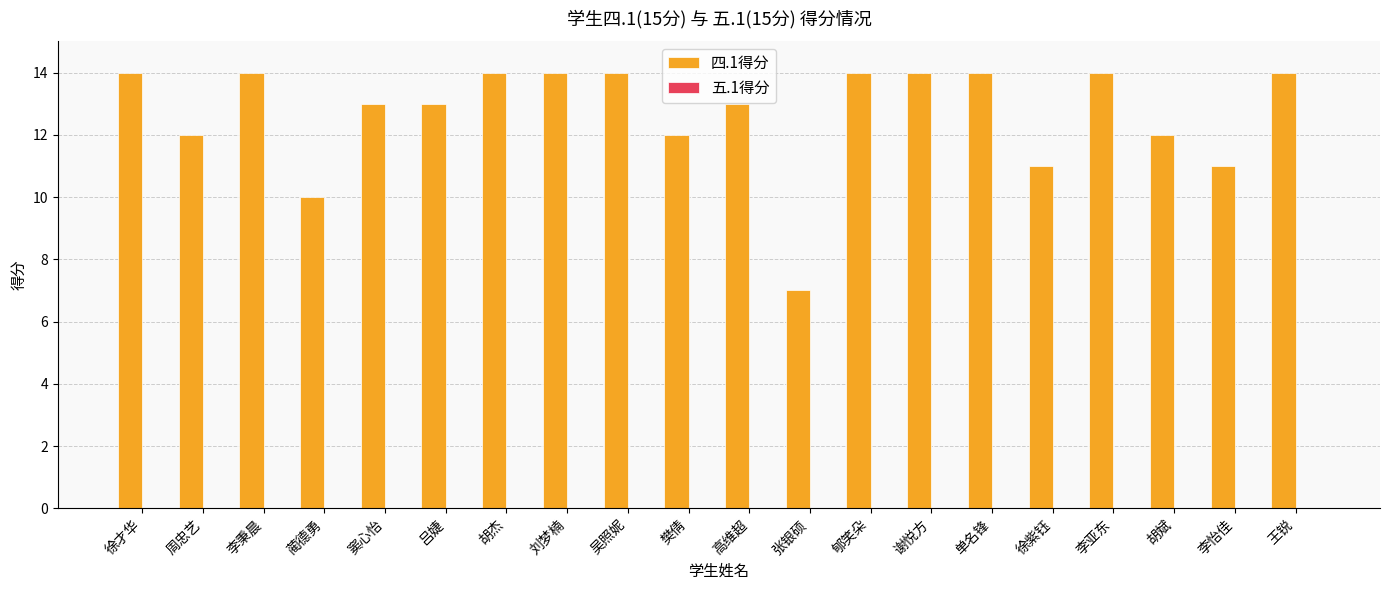

How many data points are less than 14?

10